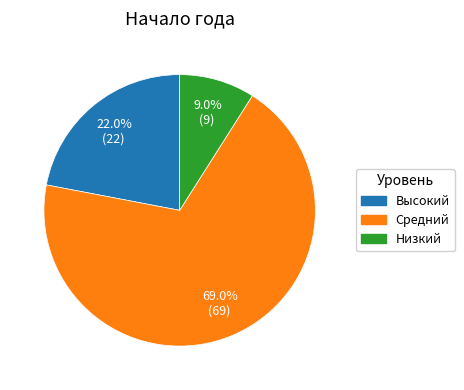

Is there any slice that represents more than half of the pie?

Yes